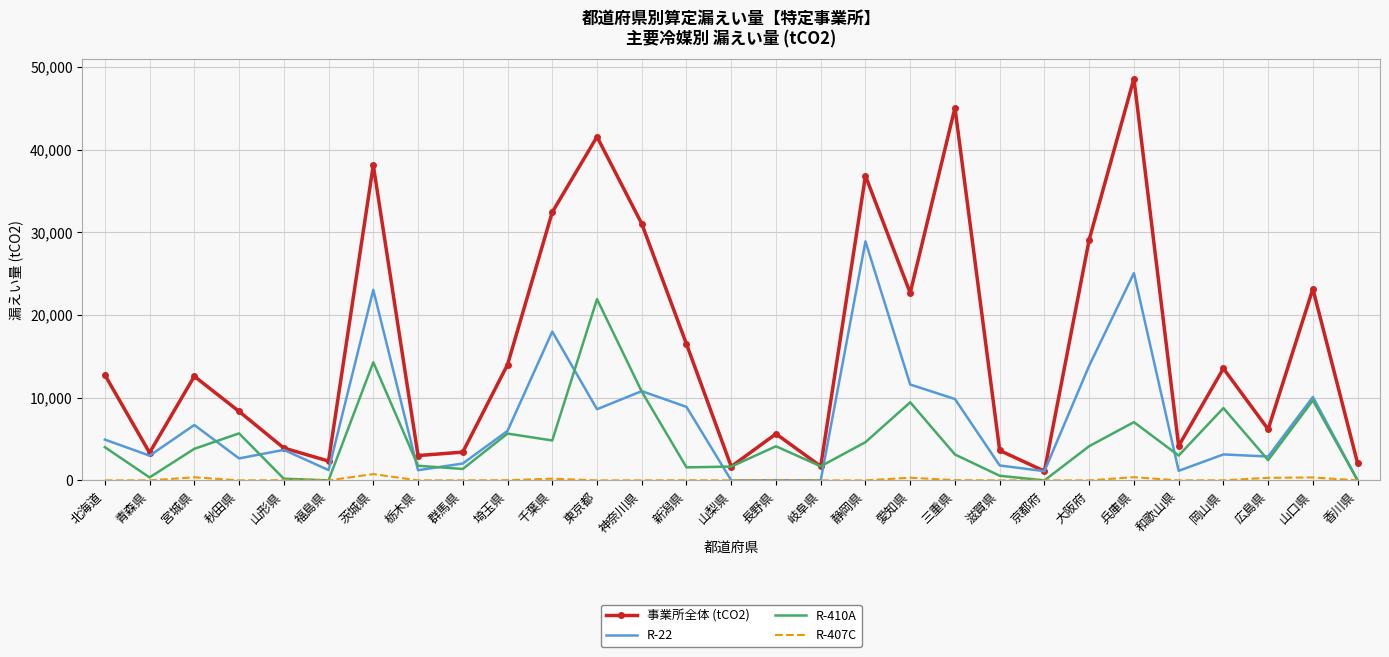

What is the sum of all R-22 values?

210231